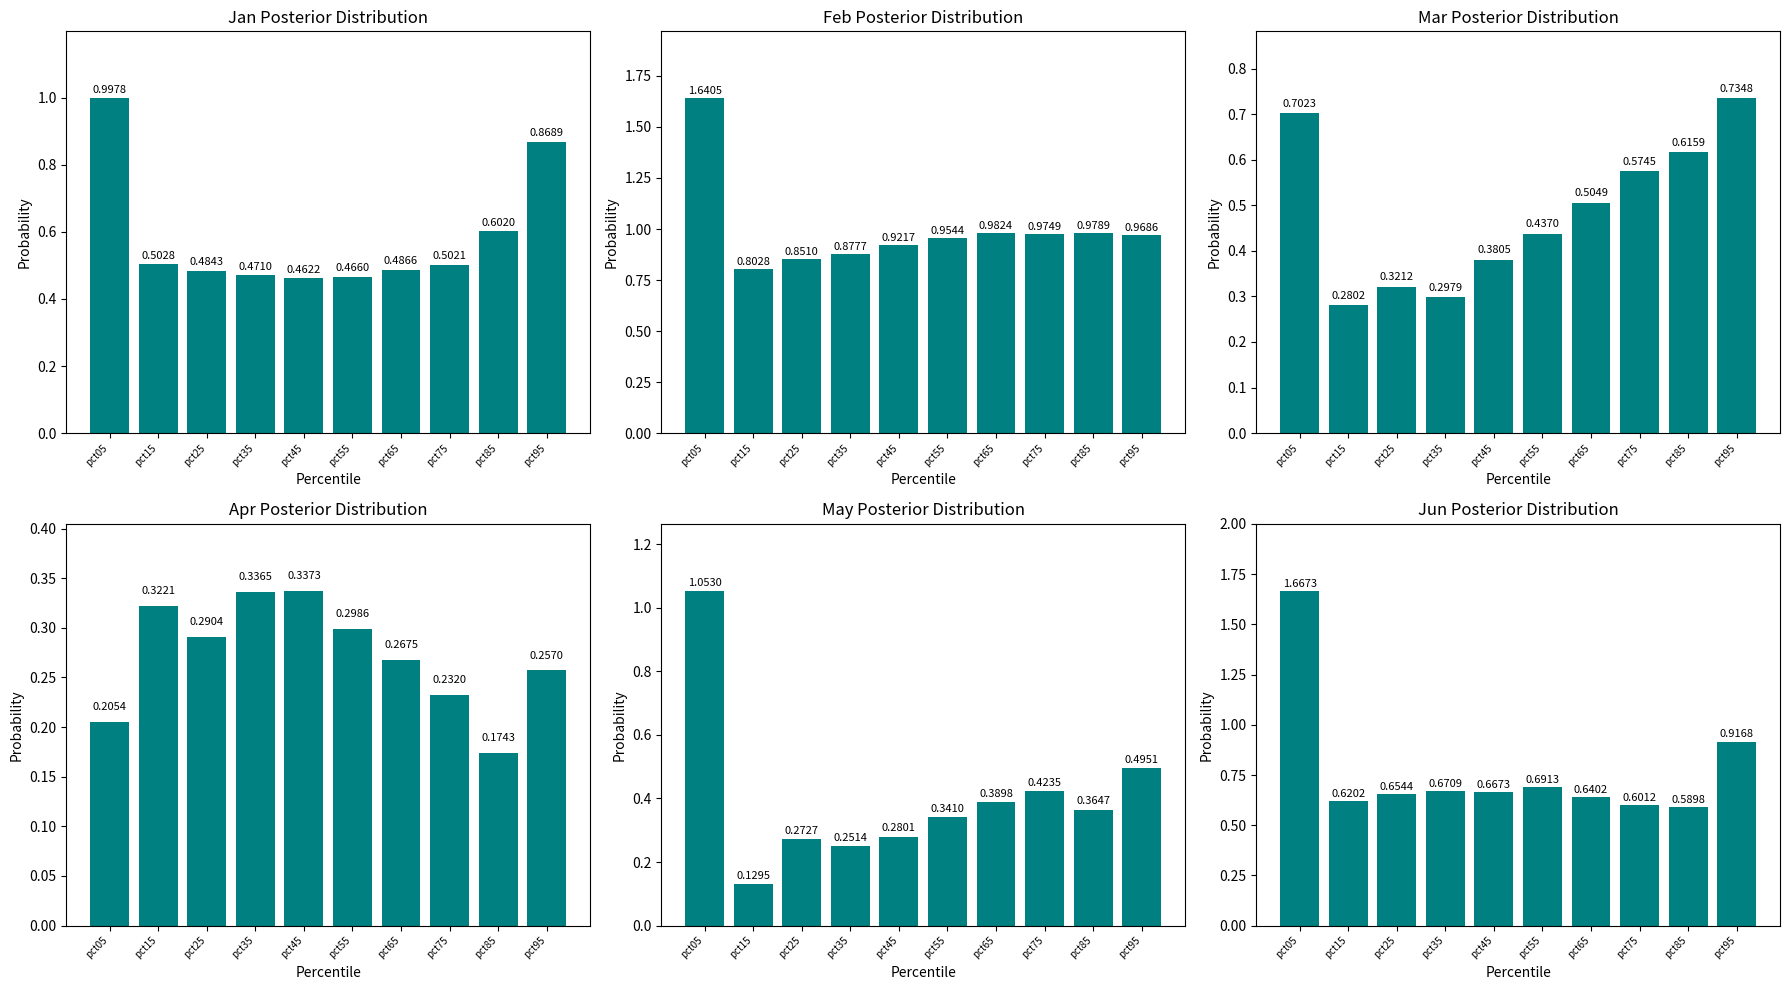

Which series has the widest spread of values?

Jun